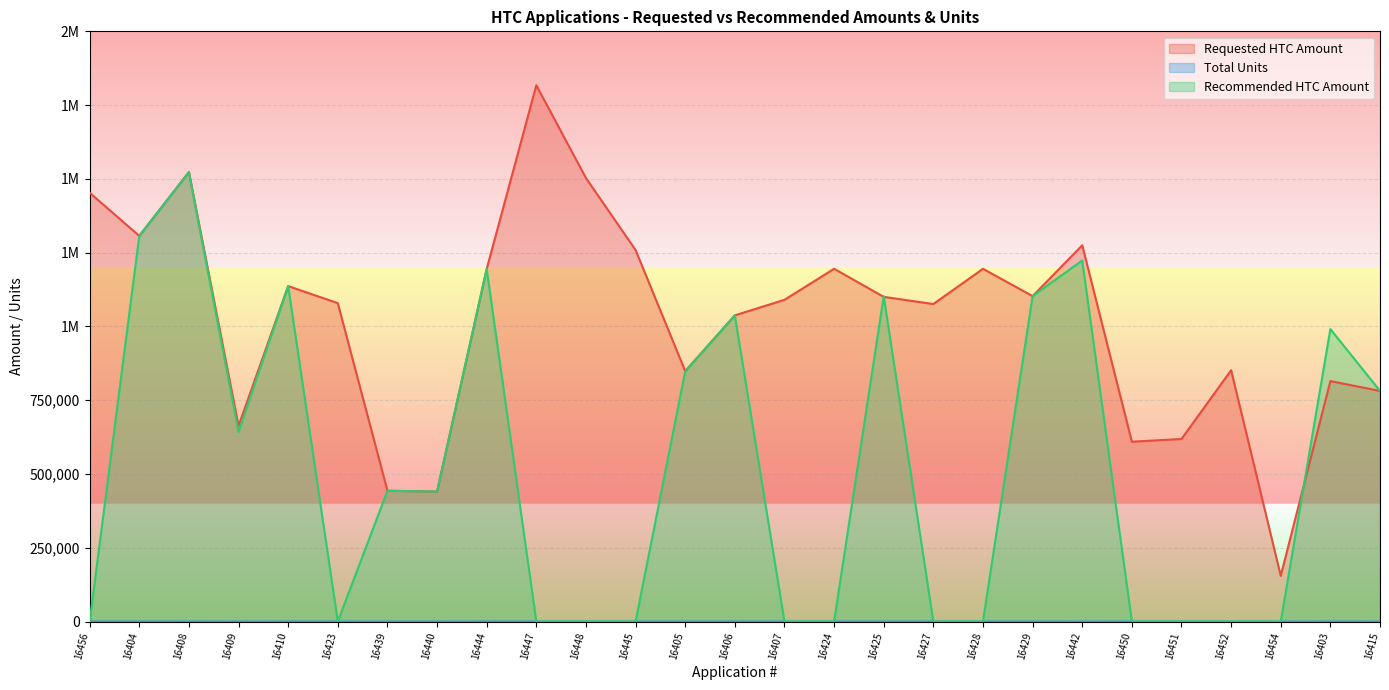

Which has a higher value, 16448 or 16405?

16448